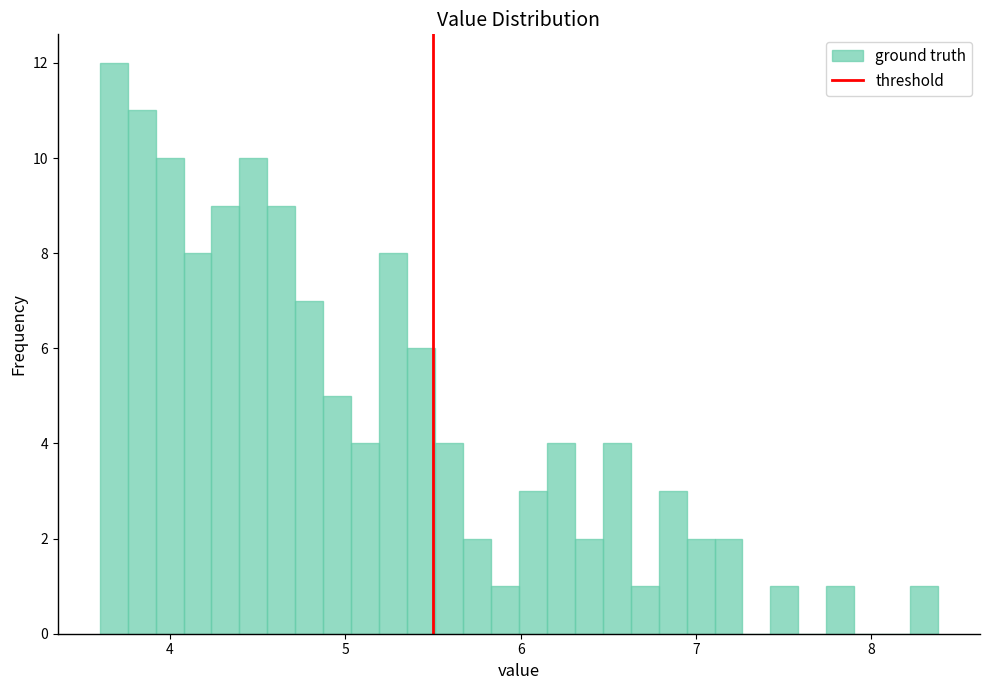

Read against the x-axis, roughly where is the centre of the tallest bar?

3.7